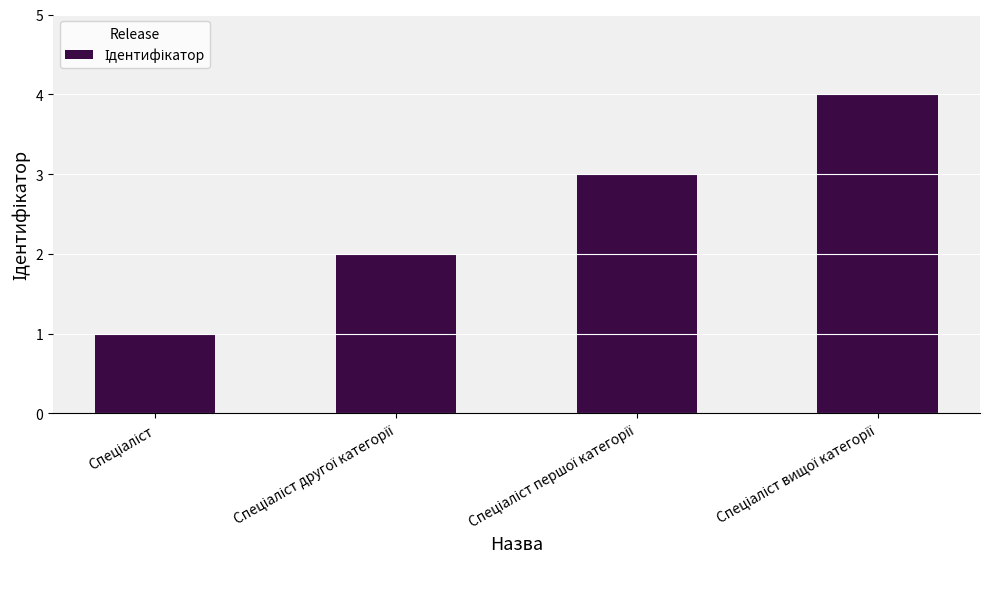

What is the greatest value displayed?

4